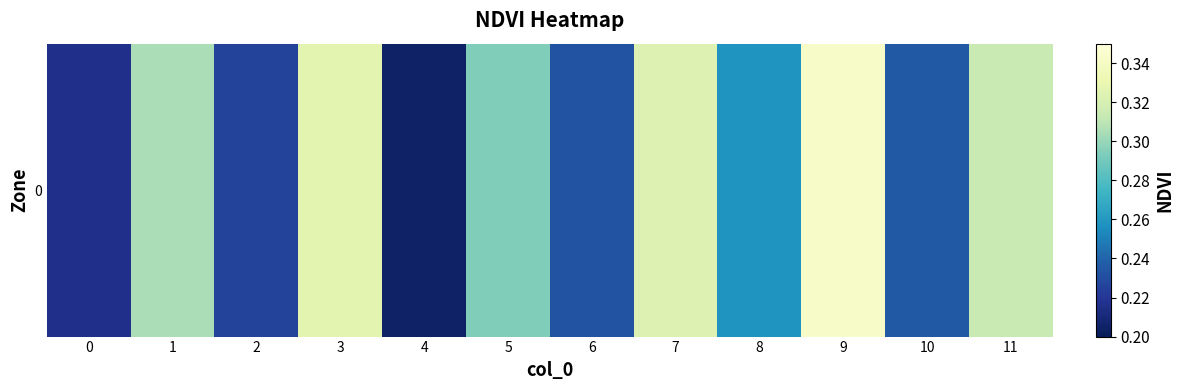

Reading left to right, transcribe all the data shown in this chart.

0=0.2	1=0.3	2=0.2	3=0.3	4=0.2	5=0.3	6=0.2	7=0.3	8=0.3	9=0.3	10=0.2	11=0.3